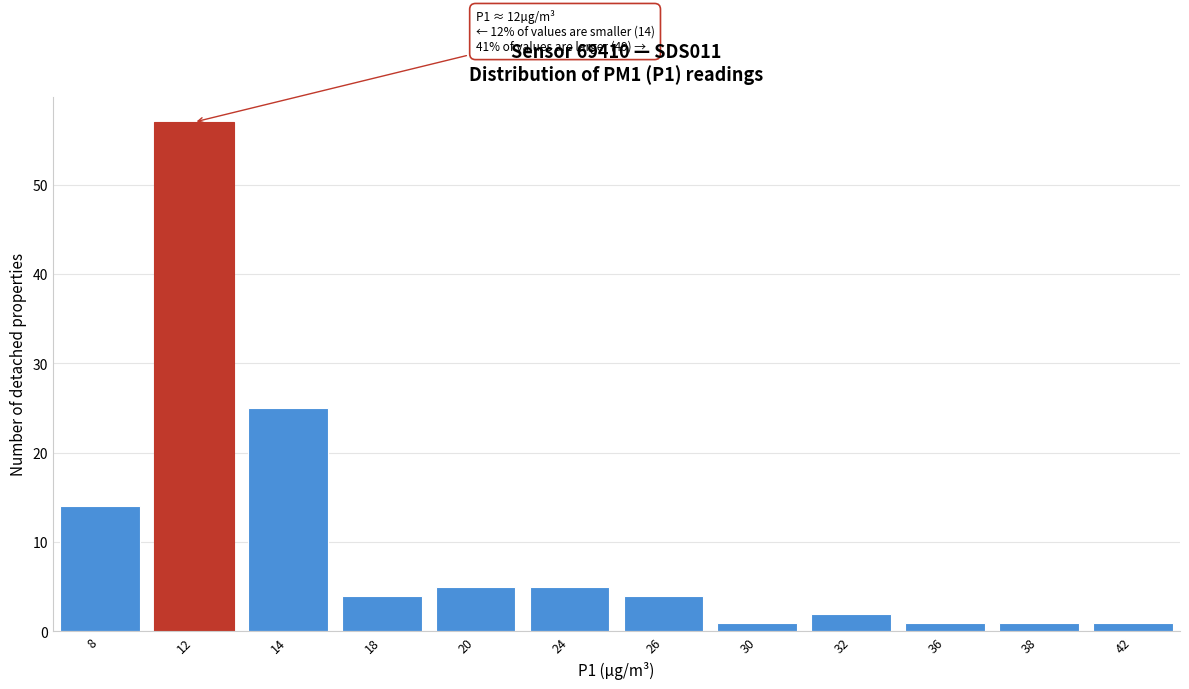

Reading left to right, what are all the values shown in this chart?

8=14	12=57	14=25	18=4	20=5	24=5	26=4	30=1	32=2	36=1	38=1	42=1